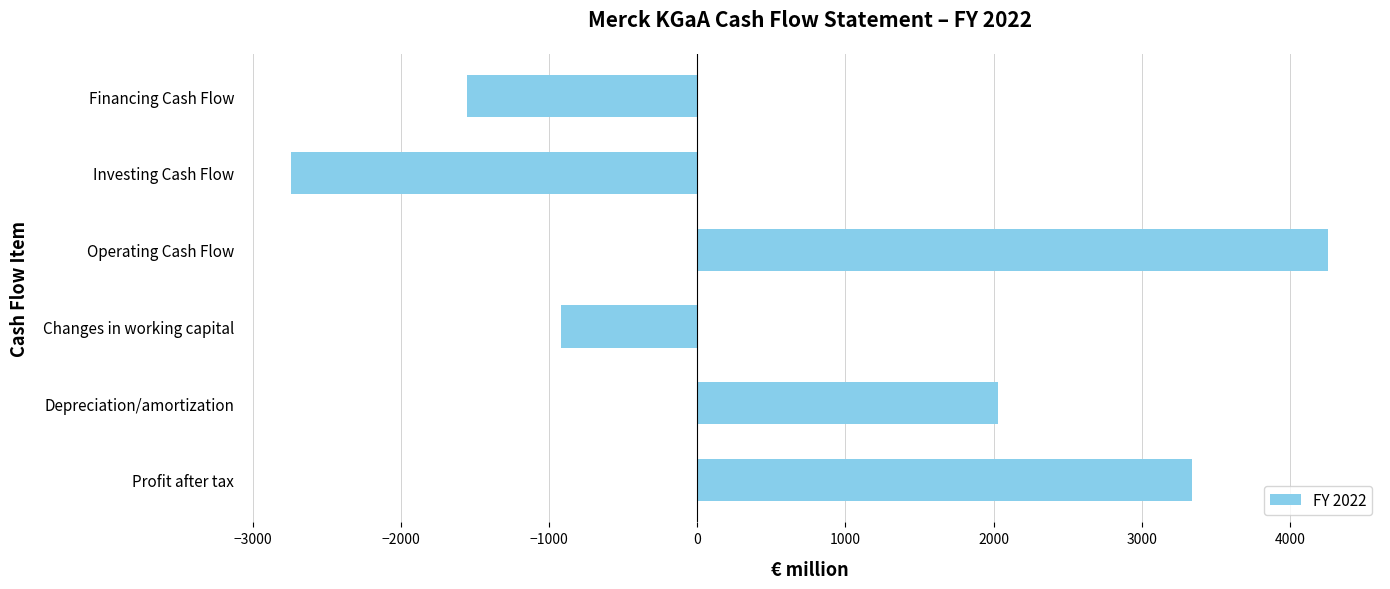

At which category does the chart reach its peak across all series?

Operating Cash Flow